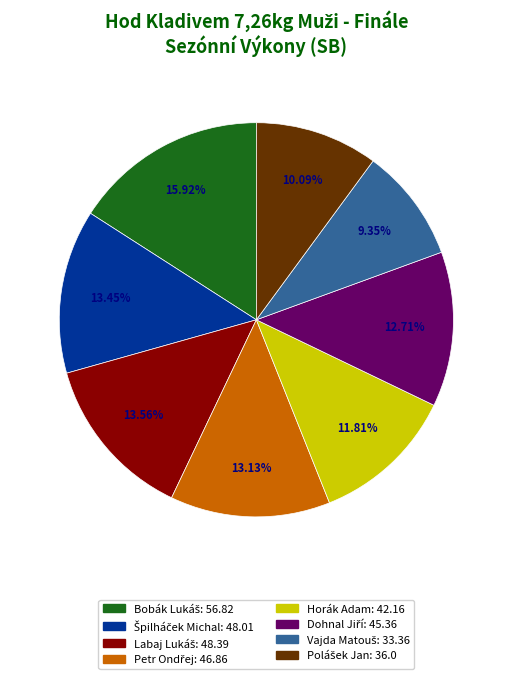

Is there a majority slice in this chart?

No